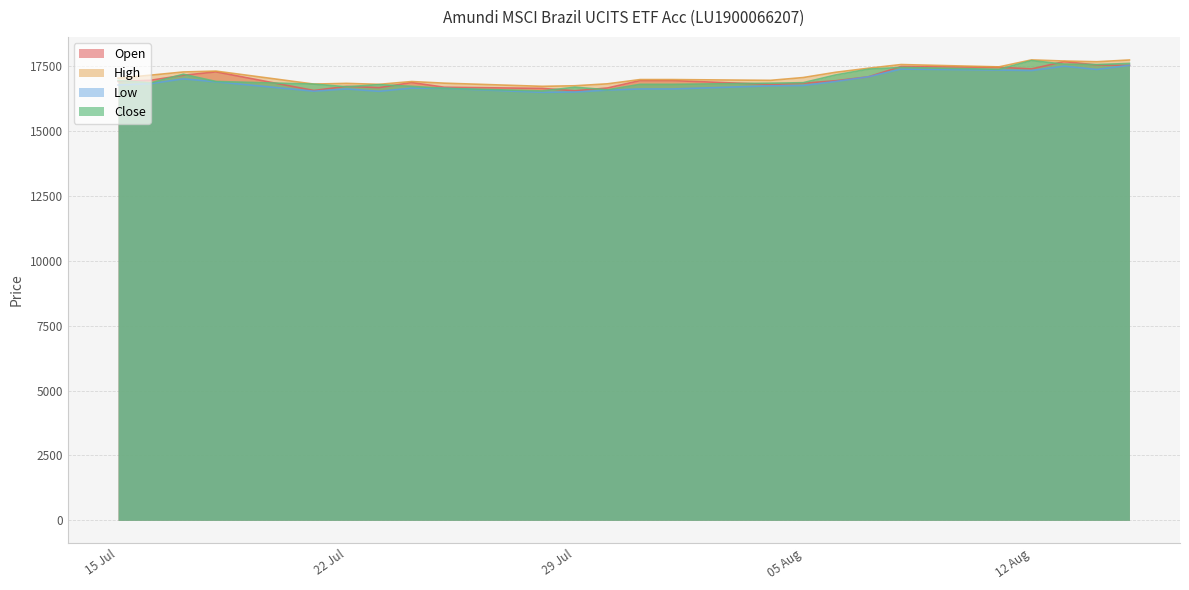

What position from the right is 04.08.2025?

10